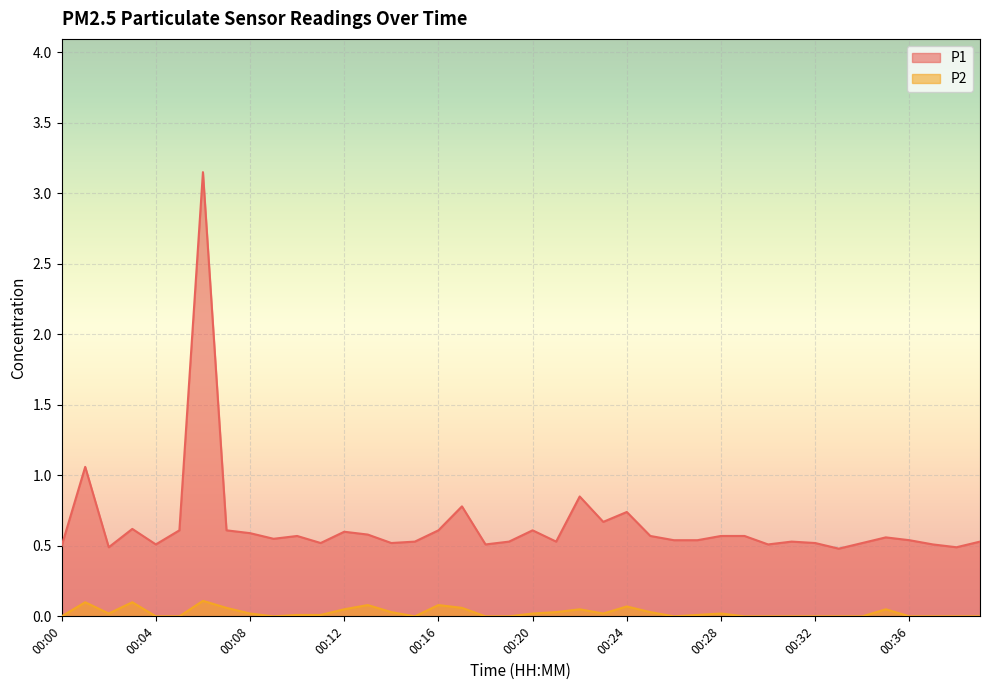

What is the total value across all series at 00:23?

0.7